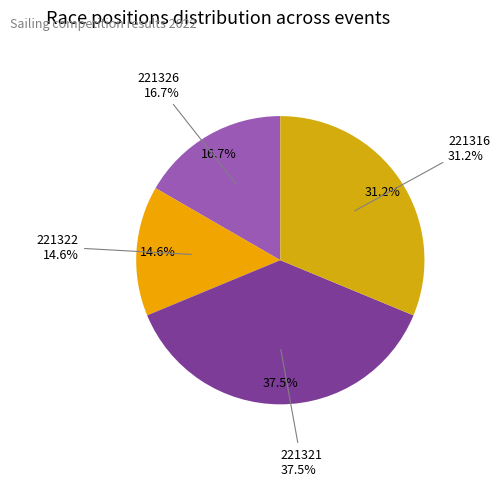

What is the change in value from 221326 to 221321?

+10